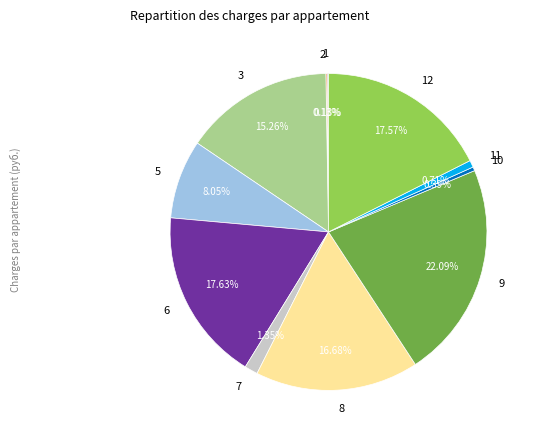

Which has a higher value, 5 or 9?

9